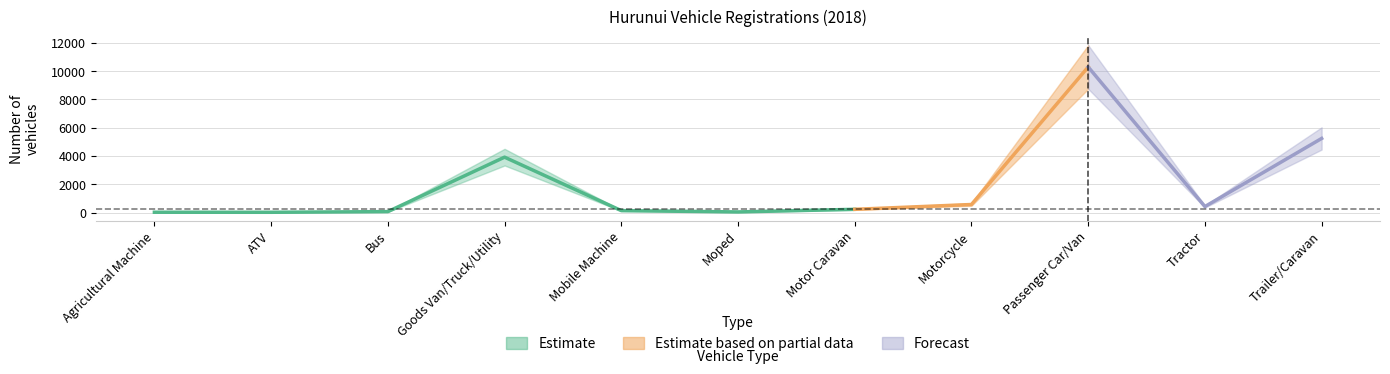

What is the value of the Estimate point at the 5th from the left?

150